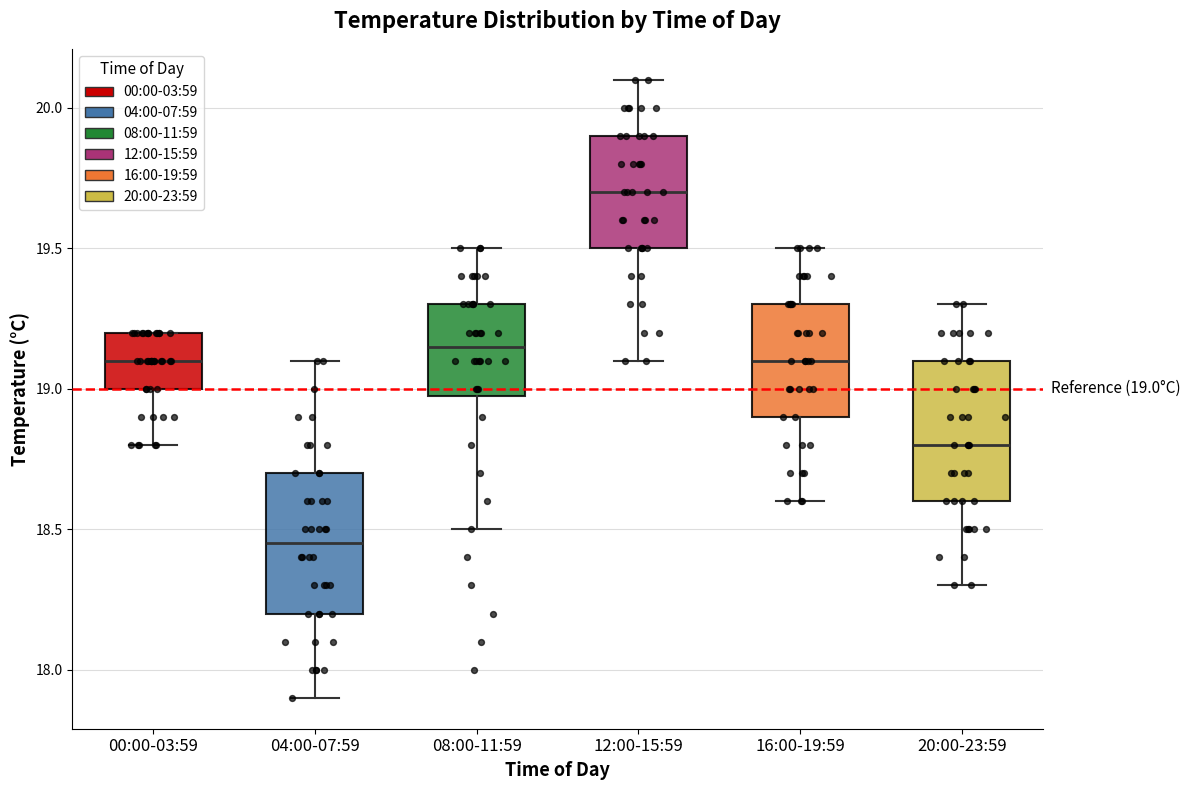

Which box's median line is the lowest?

04:00-07:59